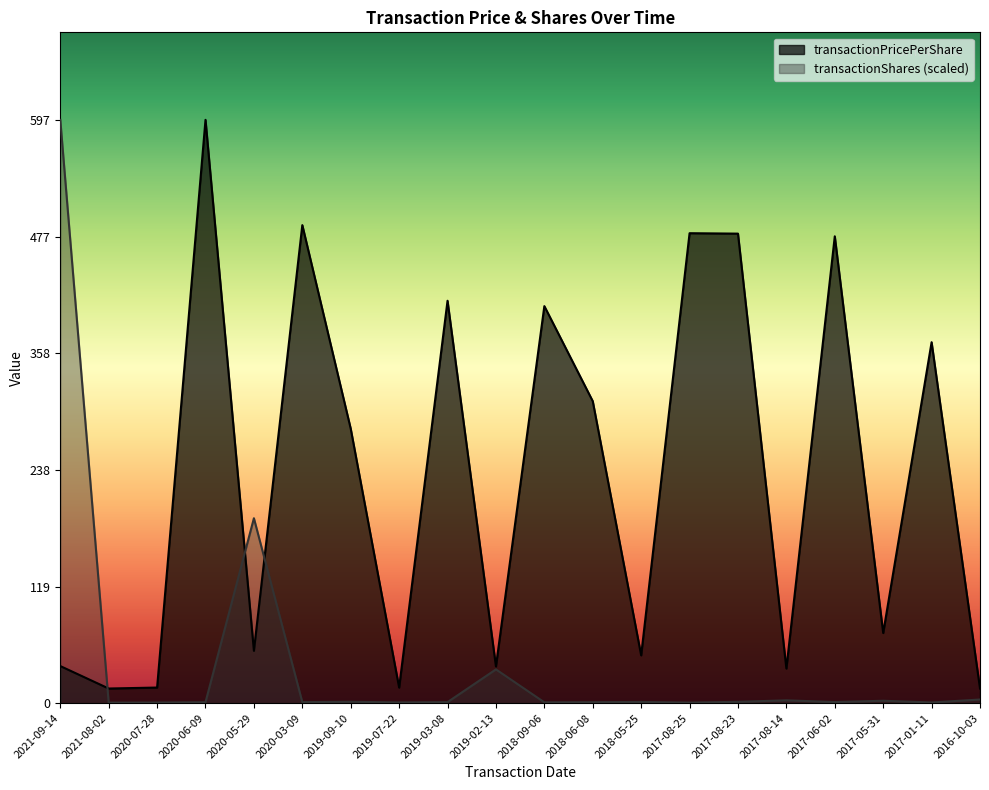

Reading left to right, what are all the values shown in this chart?

transactionPricePerShare: 2021-09-14=38.0	2021-08-02=15.0	2020-07-28=16.0	2020-06-09=597.5	2020-05-29=53.6	2020-03-09=489.7	2019-09-10=281.1	2019-07-22=16.0	2019-03-08=412.2	2019-02-13=37.7	2018-09-06=406.7	2018-06-08=309.3	2018-05-25=49.0	2017-08-25=481.4	2017-08-23=480.9	2017-08-14=35.5	2017-06-02=478.2	2017-05-31=71.9	2017-01-11=369.7	2016-10-03=15.0
transactionShares: 2021-09-14=597.5	2021-08-02=0.6	2020-07-28=0.7	2020-06-09=1.0	2020-05-29=189.4	2020-03-09=1.1	2019-09-10=1.4	2019-07-22=0.8	2019-03-08=1.1	2019-02-13=34.6	2018-09-06=0.9	2018-06-08=1.0	2018-05-25=1.2	2017-08-25=0.6	2017-08-23=1.4	2017-08-14=2.9	2017-06-02=1.1	2017-05-31=2.5	2017-01-11=0.7	2016-10-03=3.7